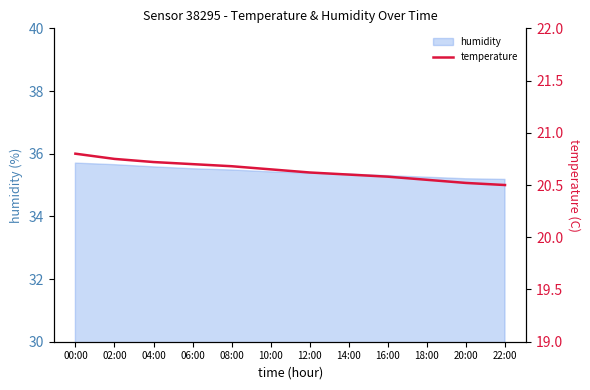

Reading left to right, transcribe all the data shown in this chart.

00:00=20.8	02:00=20.8	04:00=20.7	06:00=20.7	08:00=20.7	10:00=20.6	12:00=20.6	14:00=20.6	16:00=20.6	18:00=20.6	20:00=20.5	22:00=20.5